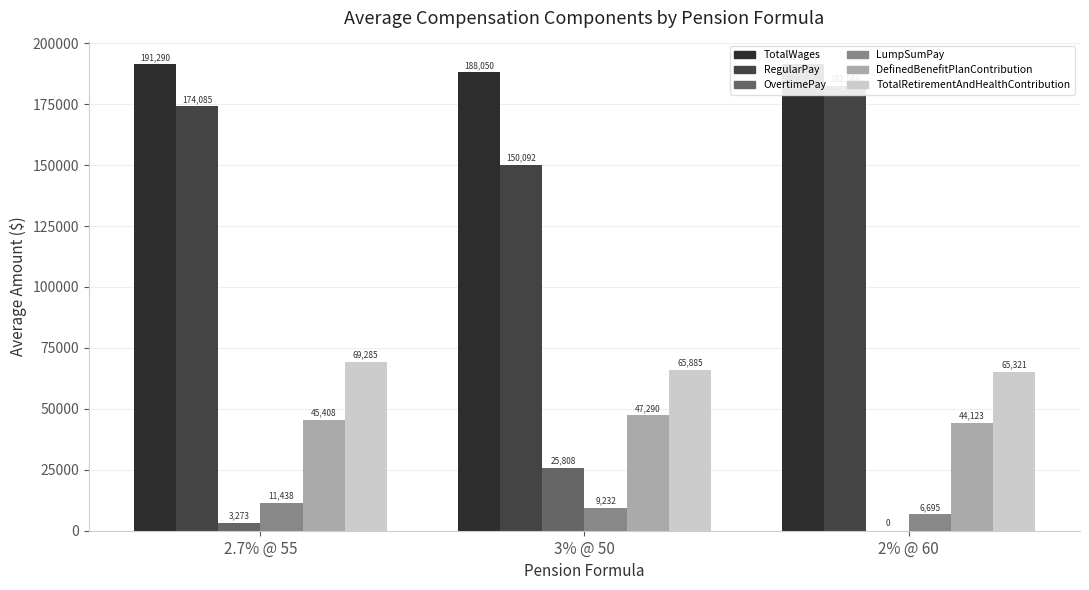

What is the label of the 2nd bar from the right?

3% @ 50